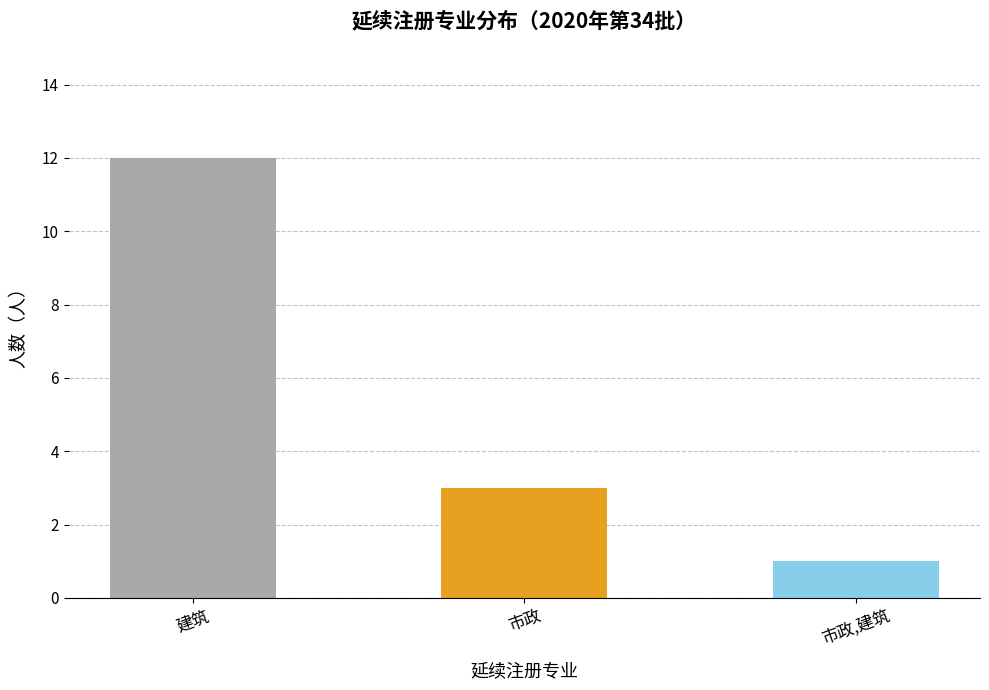

Is it true that the value at 市政,建筑 is 1?

True